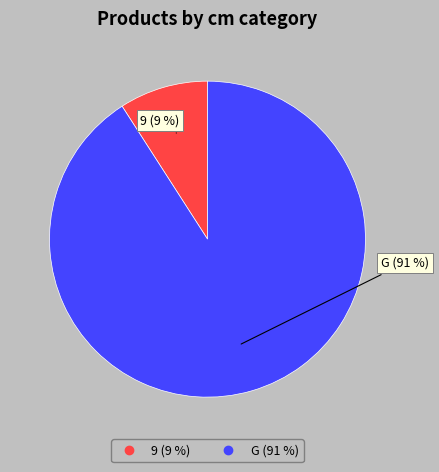

Between G and 9, which is larger?

G